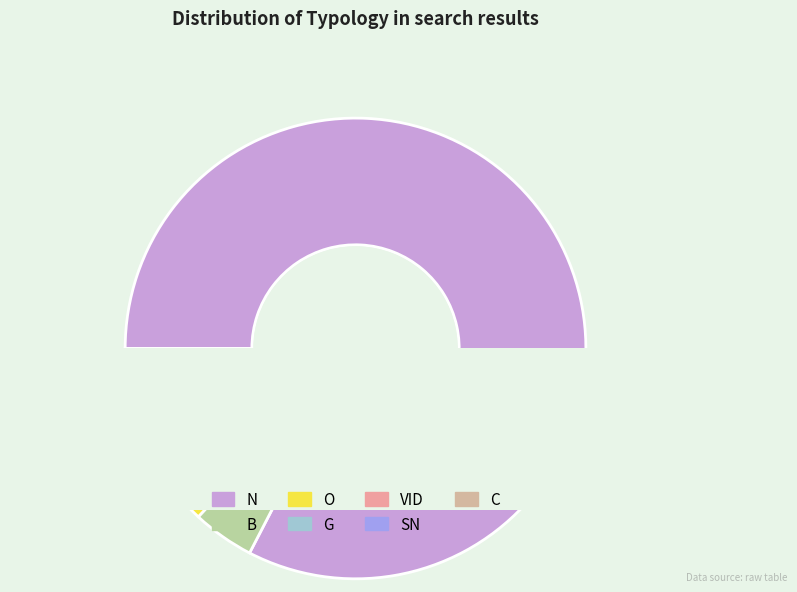

Count the number of slices in the pie.

7